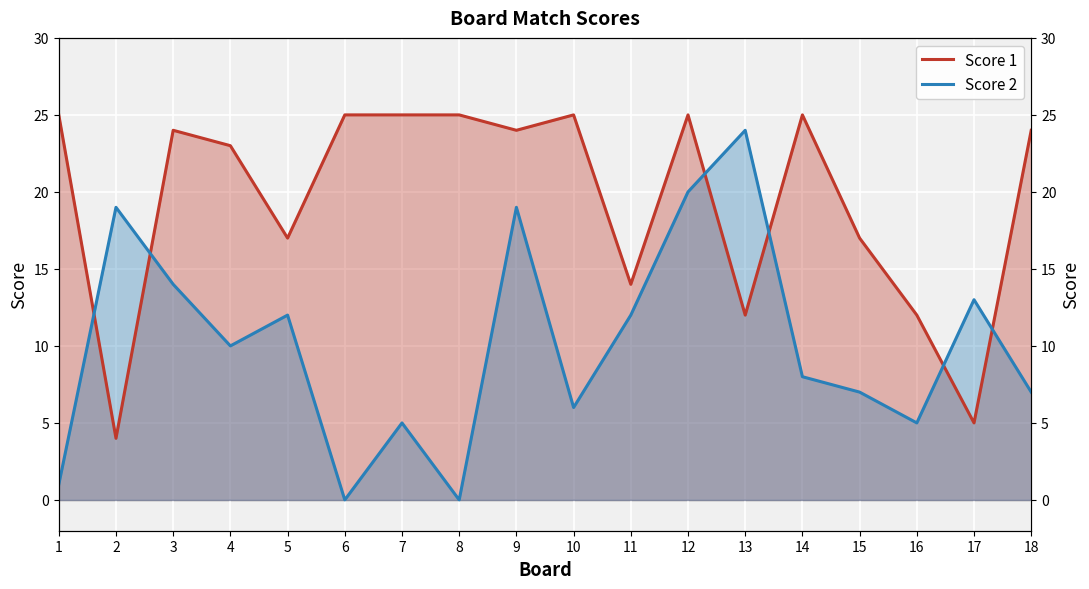

After their last crossing, which series has the higher values: Score 2 or Score 1?

Score 1